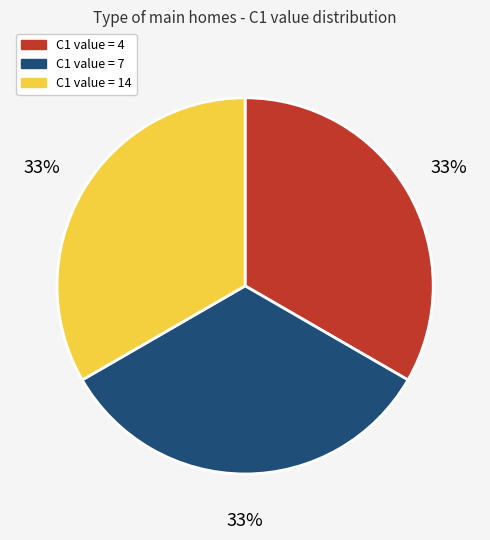

To the nearest percent, what is the average slice percentage?

33%